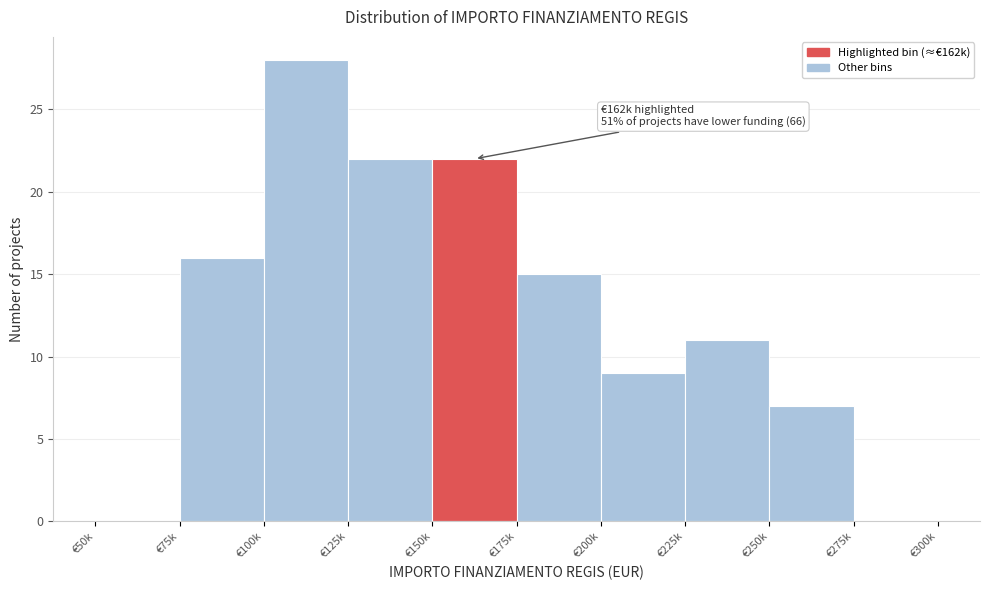

Reading left to right, list all the values displayed in this chart.

€50k=0	€75k=16	€100k=28	€125k=22	€150k=22	€175k=15	€200k=9	€225k=11	€250k=7	€275k=0